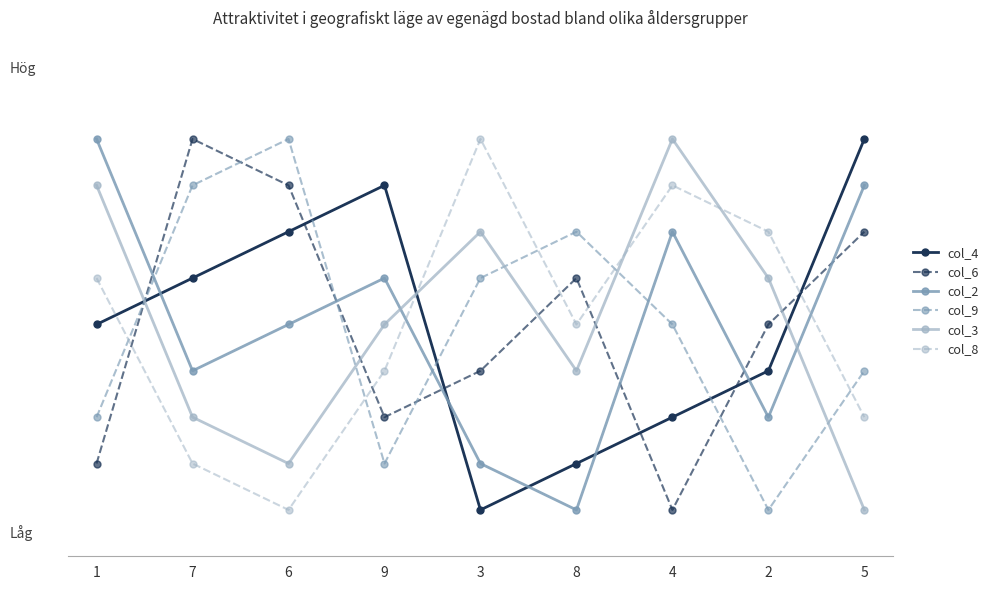

At 7, list the series in order from smallest to largest.

col_8, col_3, col_2, col_4, col_9, col_6